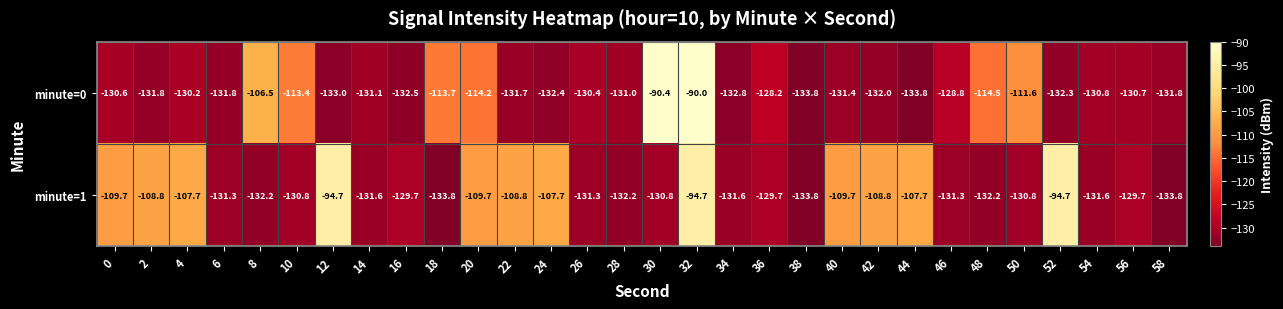

Which series has the largest total across all categories?

minute=1